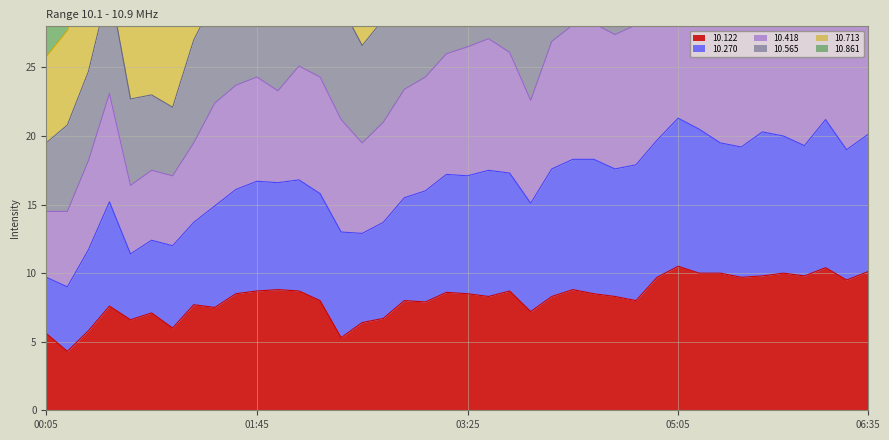

True or false:  10.565 has more than 2 points higher than both neighbors.

True